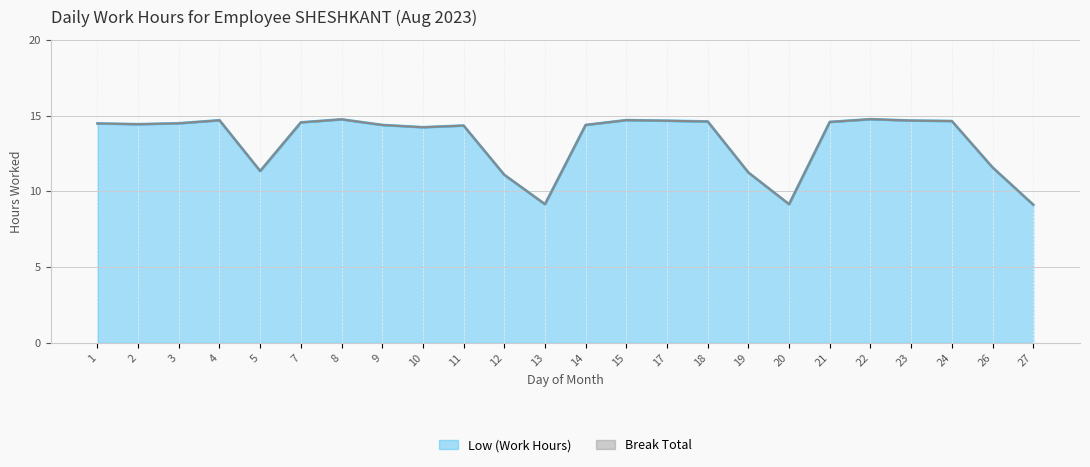

What is the difference between the maximum and minimum values?

5.6